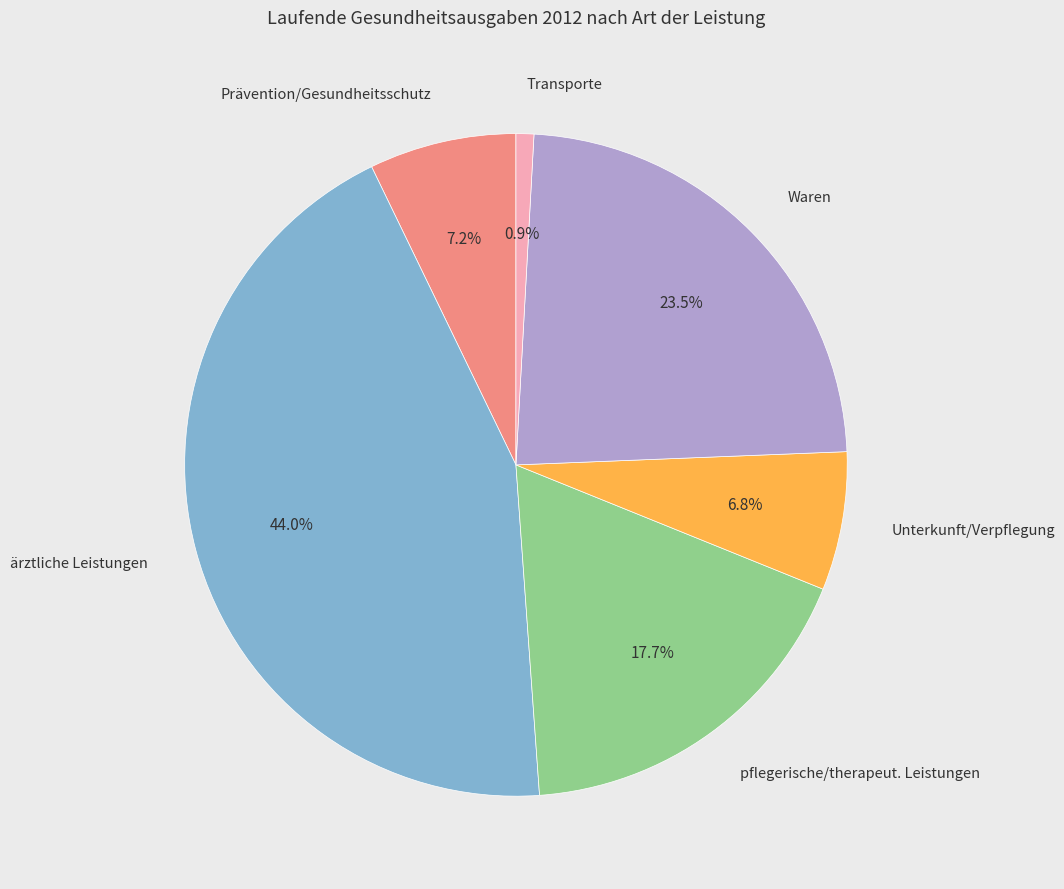

Does any single category account for the majority?

No